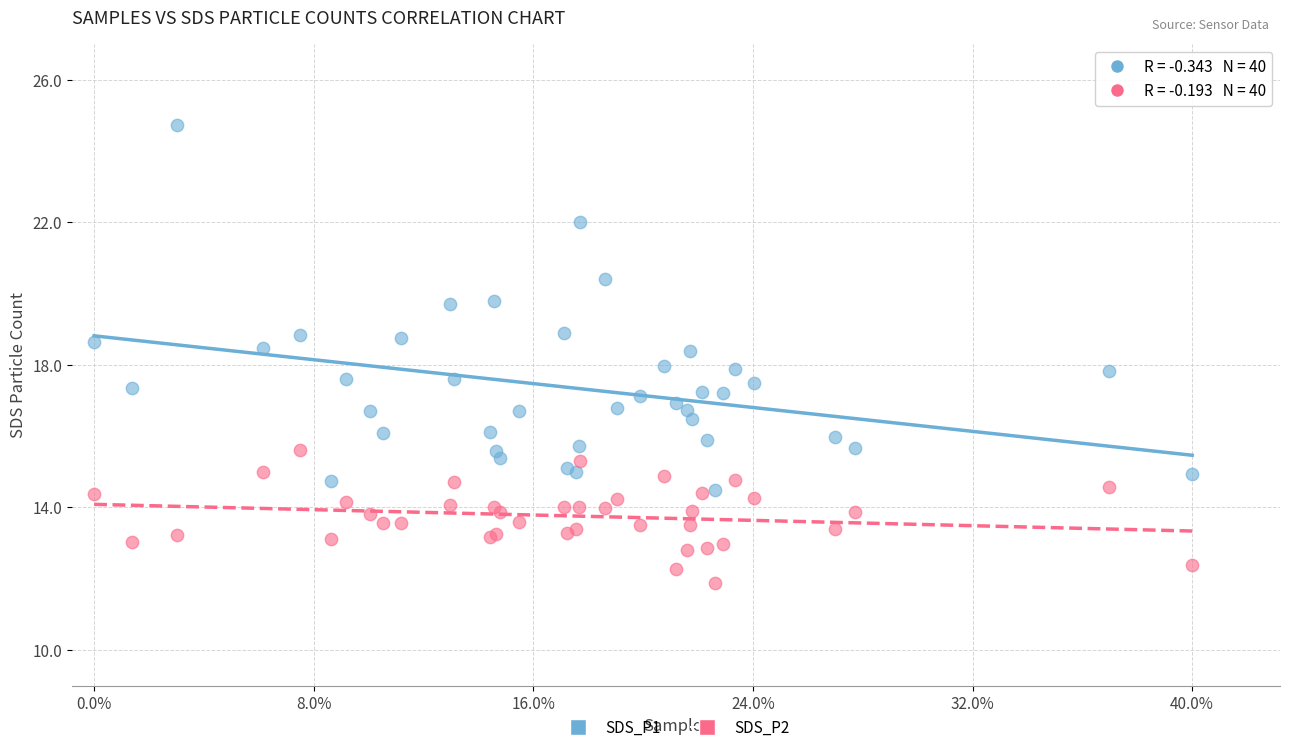

What are all the series names shown in the legend?

SDS_P1, SDS_P2